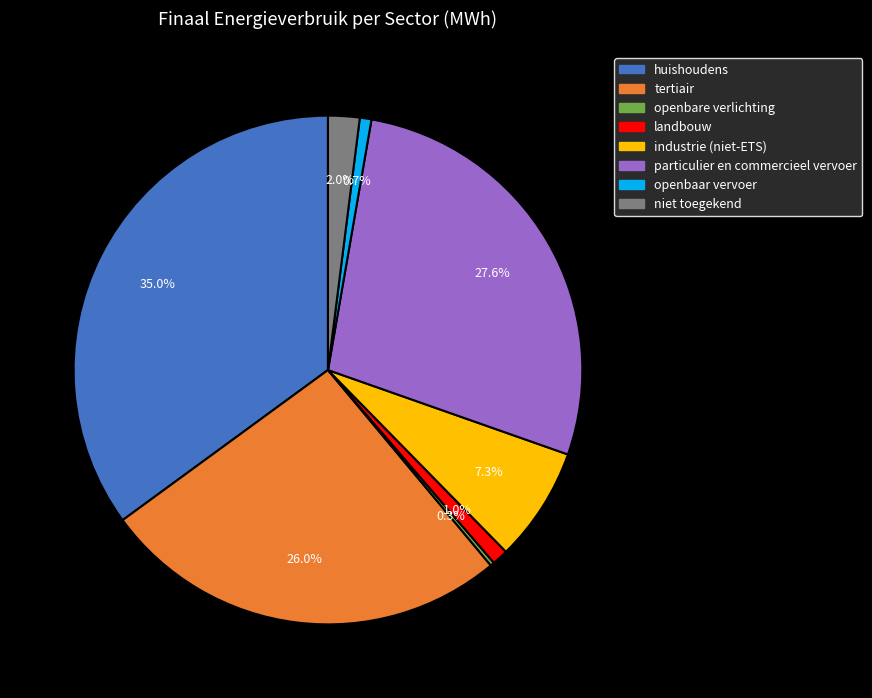

True or false: industrie (niet-ETS) accounts for 7% of the total.

True